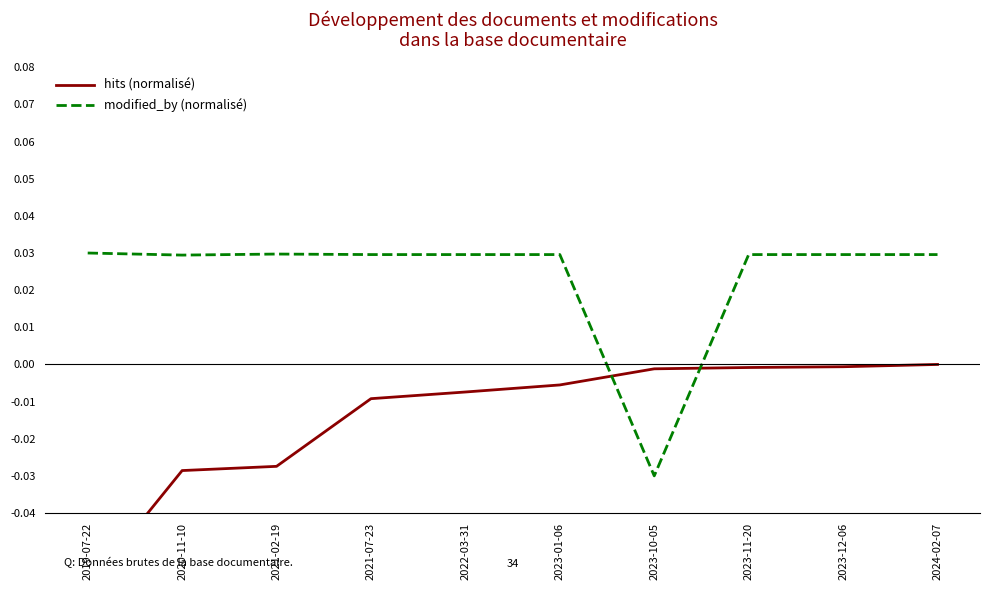

True or false: hits (normalisé) and modified_by (normalisé) cross at least once.

True